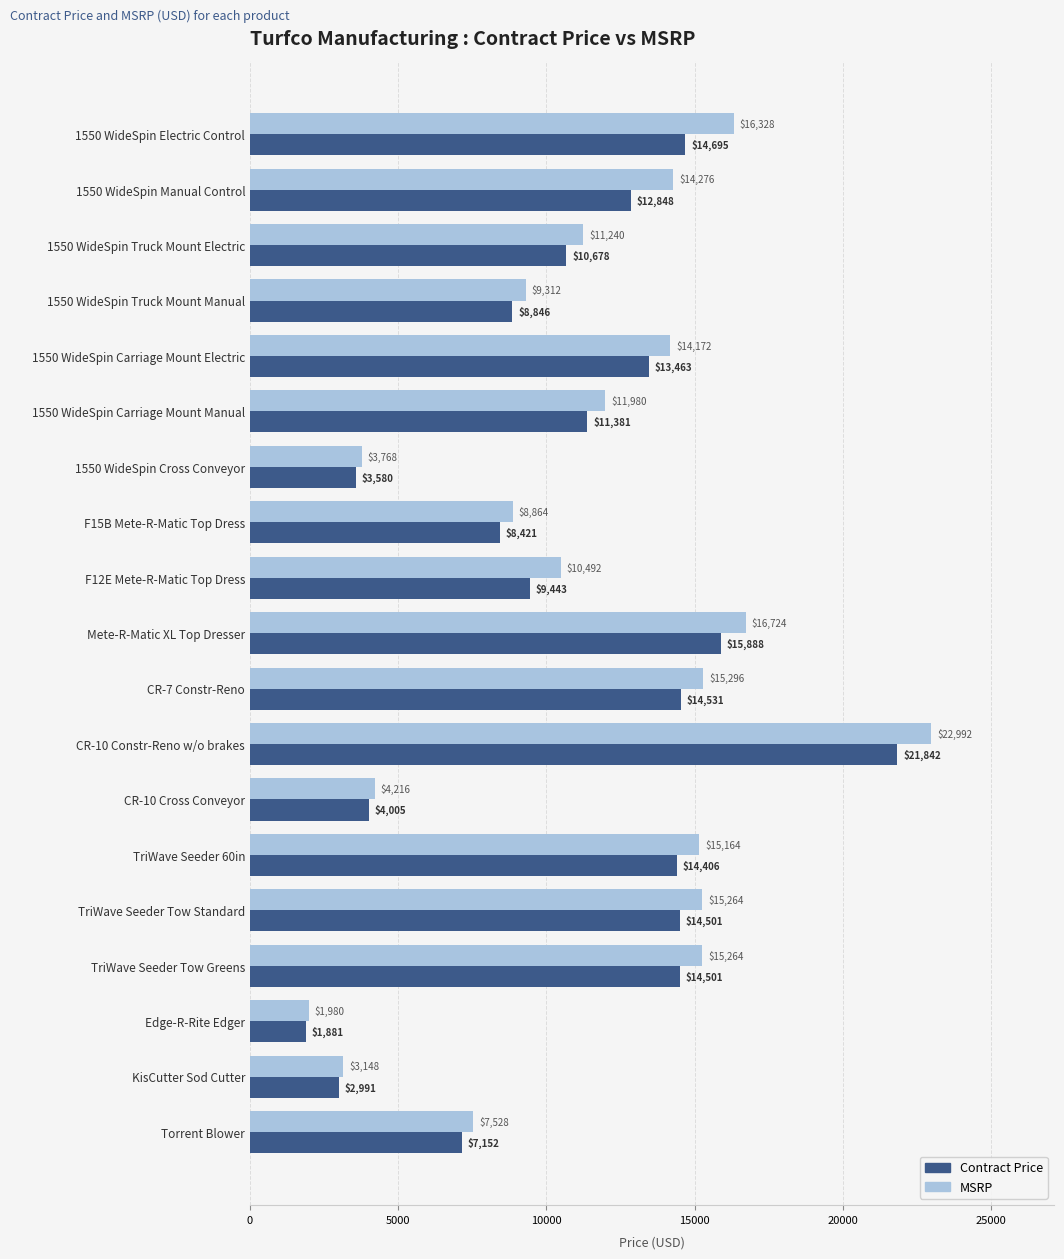

At which category is the sum across all series the highest?

CR-10 Constr-Reno w/o brakes